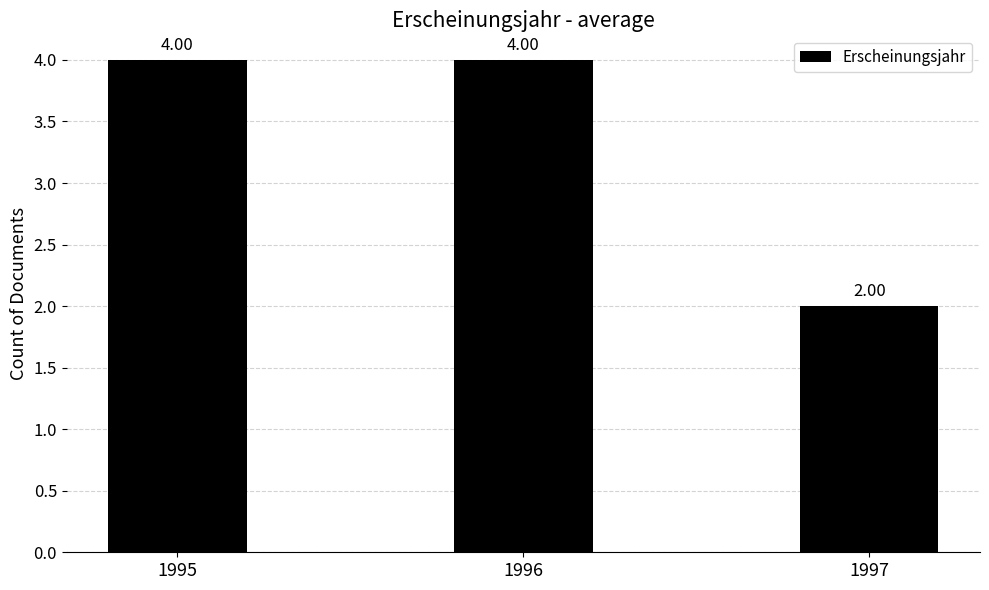

What is the ratio of the value at 1997 to the value at 1996?

0.5